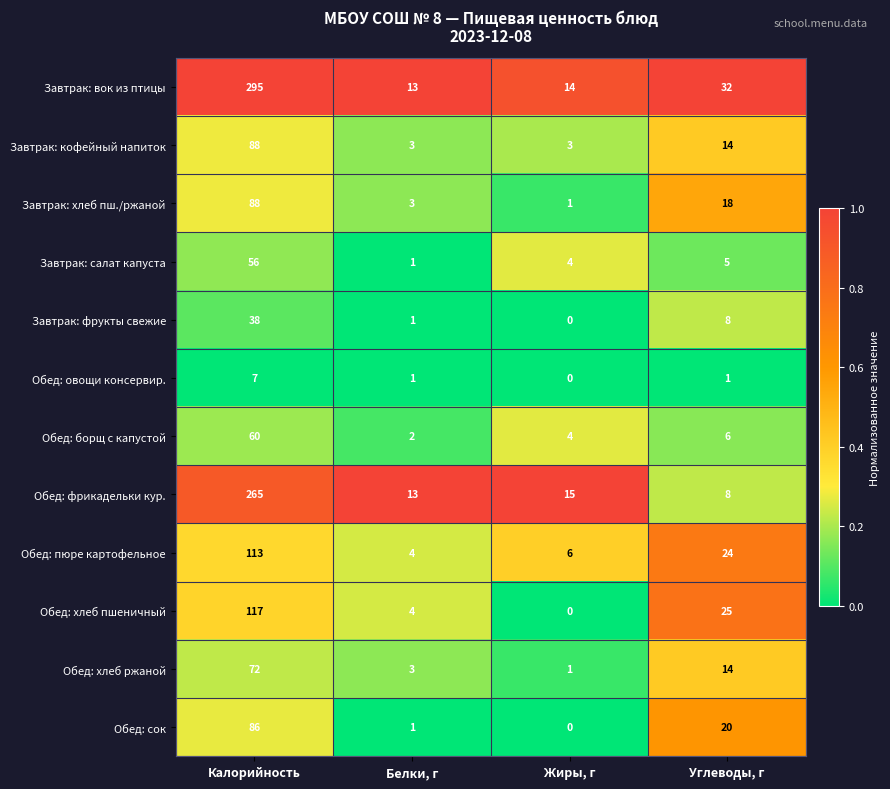

The Обед: хлеб пшеничный series shows 51 at Калорийность. True or false?

False